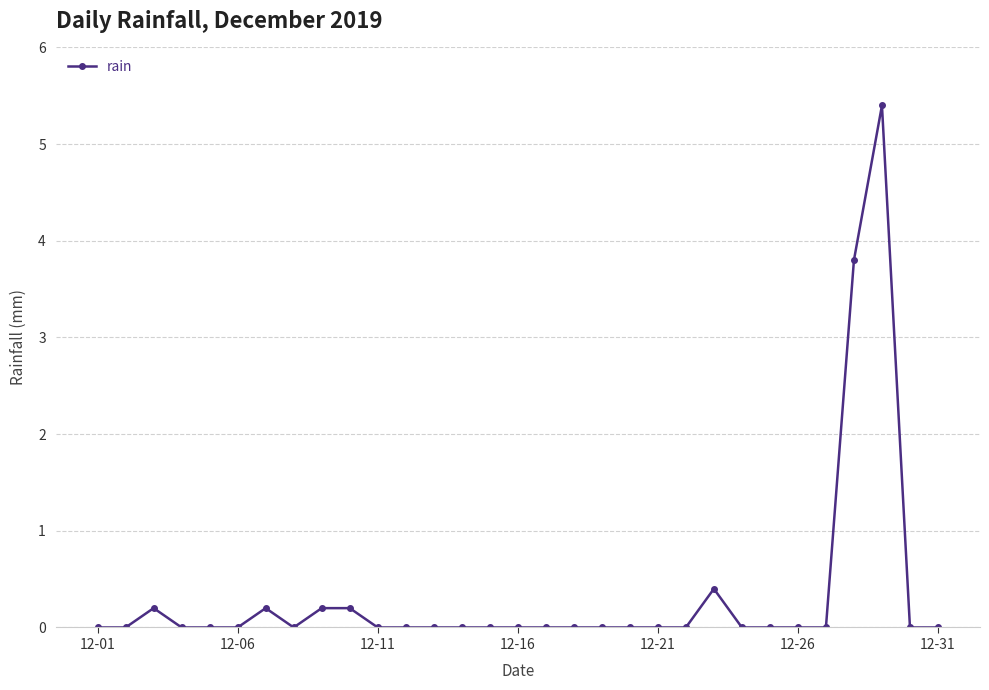

What is the value of the 9th point from the left?

0.2